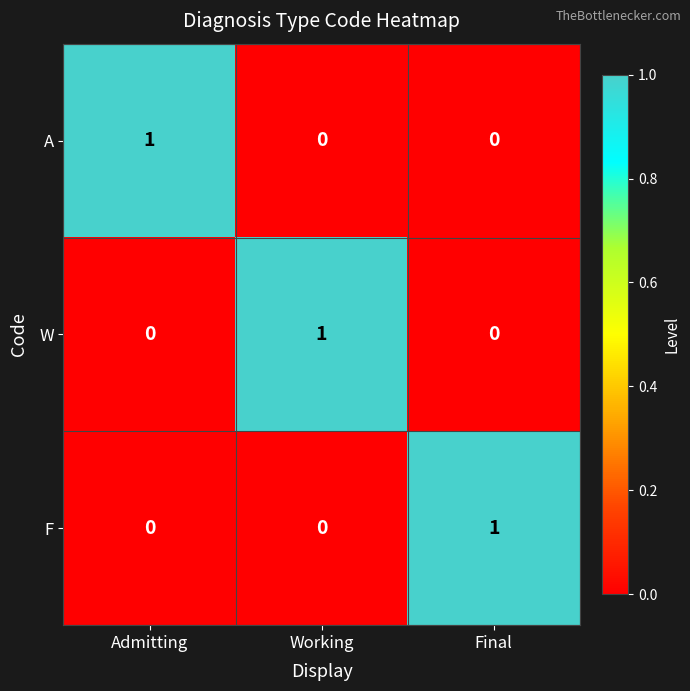

At how many categories does at least one series exceed 0?

3